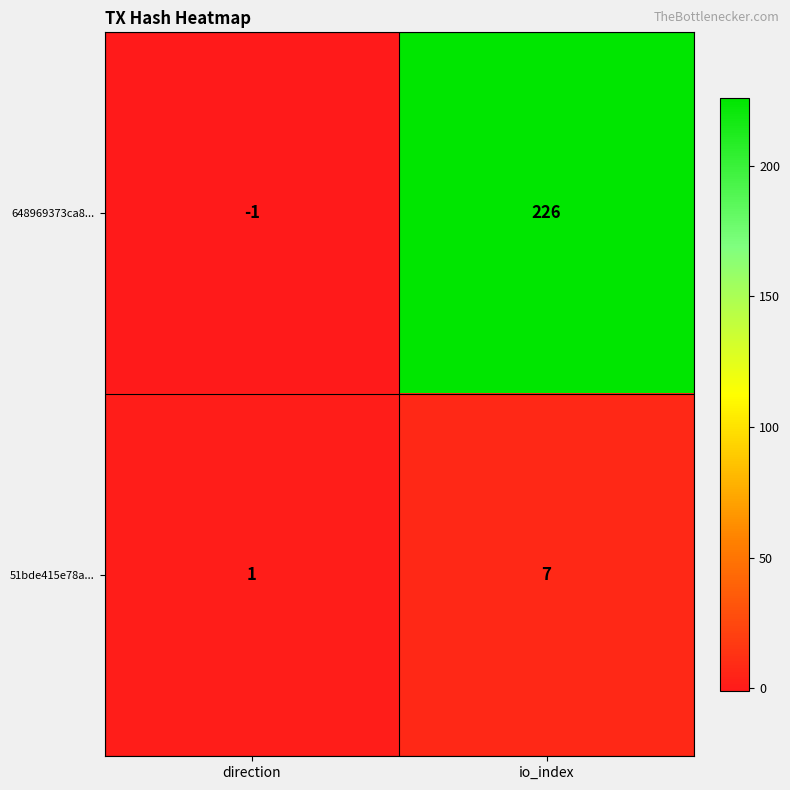

The 51bde415e78a... series shows 1 at direction. True or false?

True